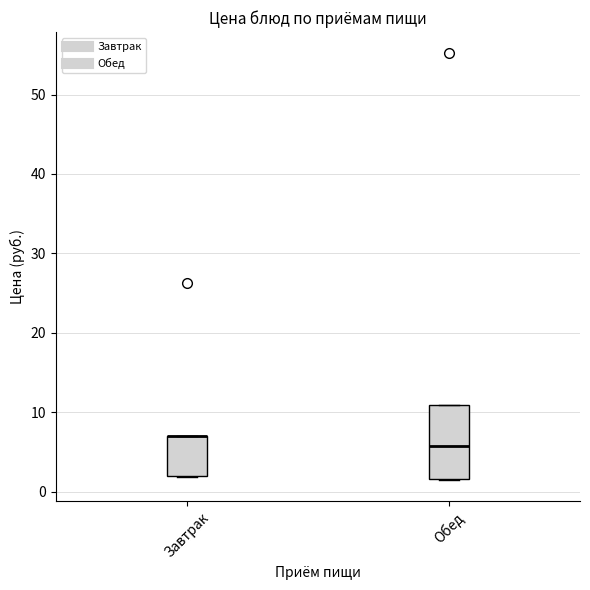

Reading left to right, read every box against the y-axis: the position of its median line, the range the box covers, and the ends of its whiskers. The values are not printed on the chart, so give them approximately, as read against the axis.

Завтрак: median 7 (drawn on the box's upper edge), box 2 to 7, whiskers 2 to 7
Обед: median 6, box 2 to 11, whiskers 1 to 11